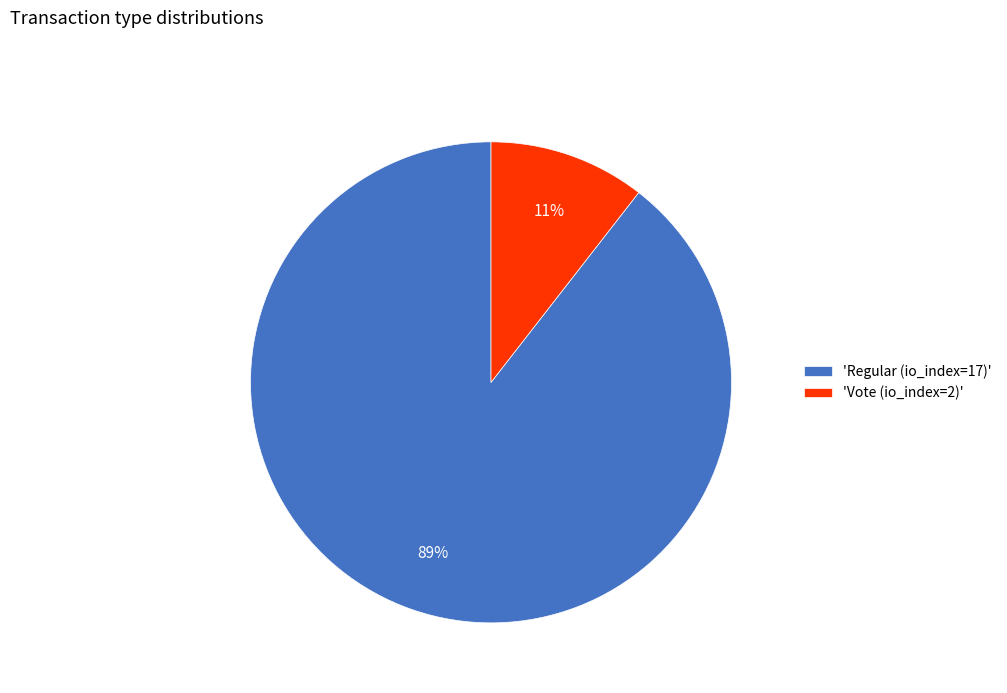

What is the majority slice?

'Regular (io_index=17)'